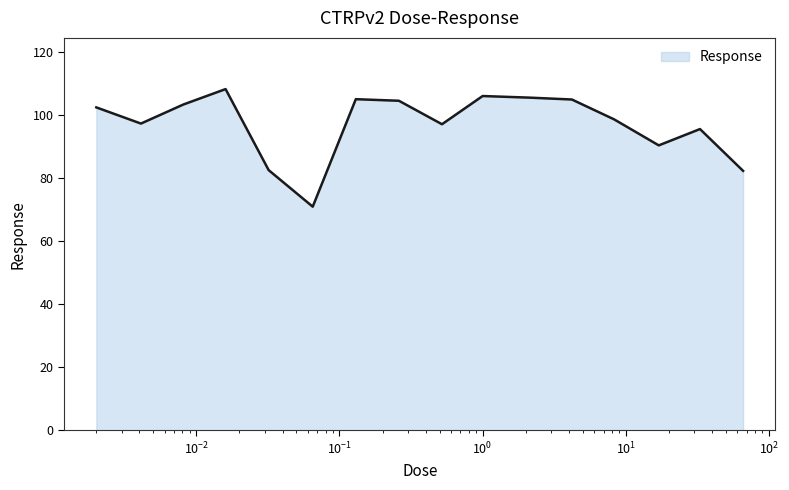

What is the minimum value shown in the chart?

70.9